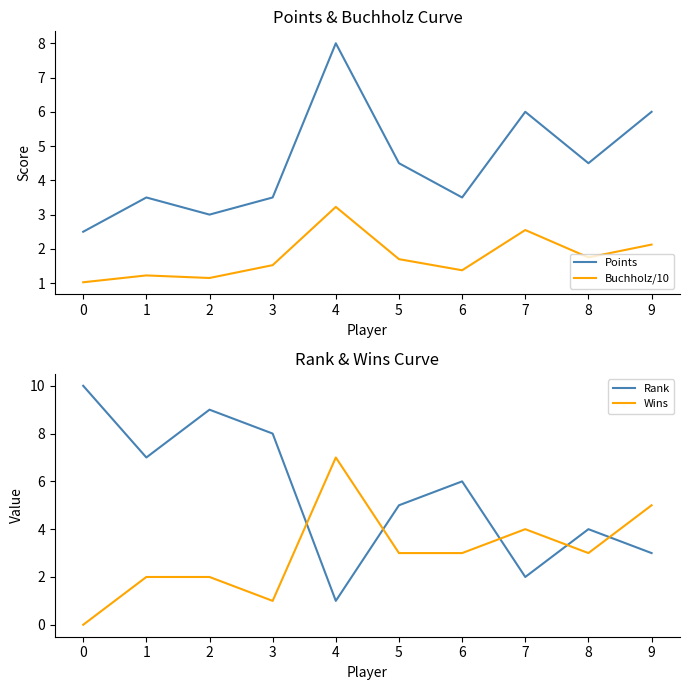

What is the difference between the Points values at 7 and 0?

3.5